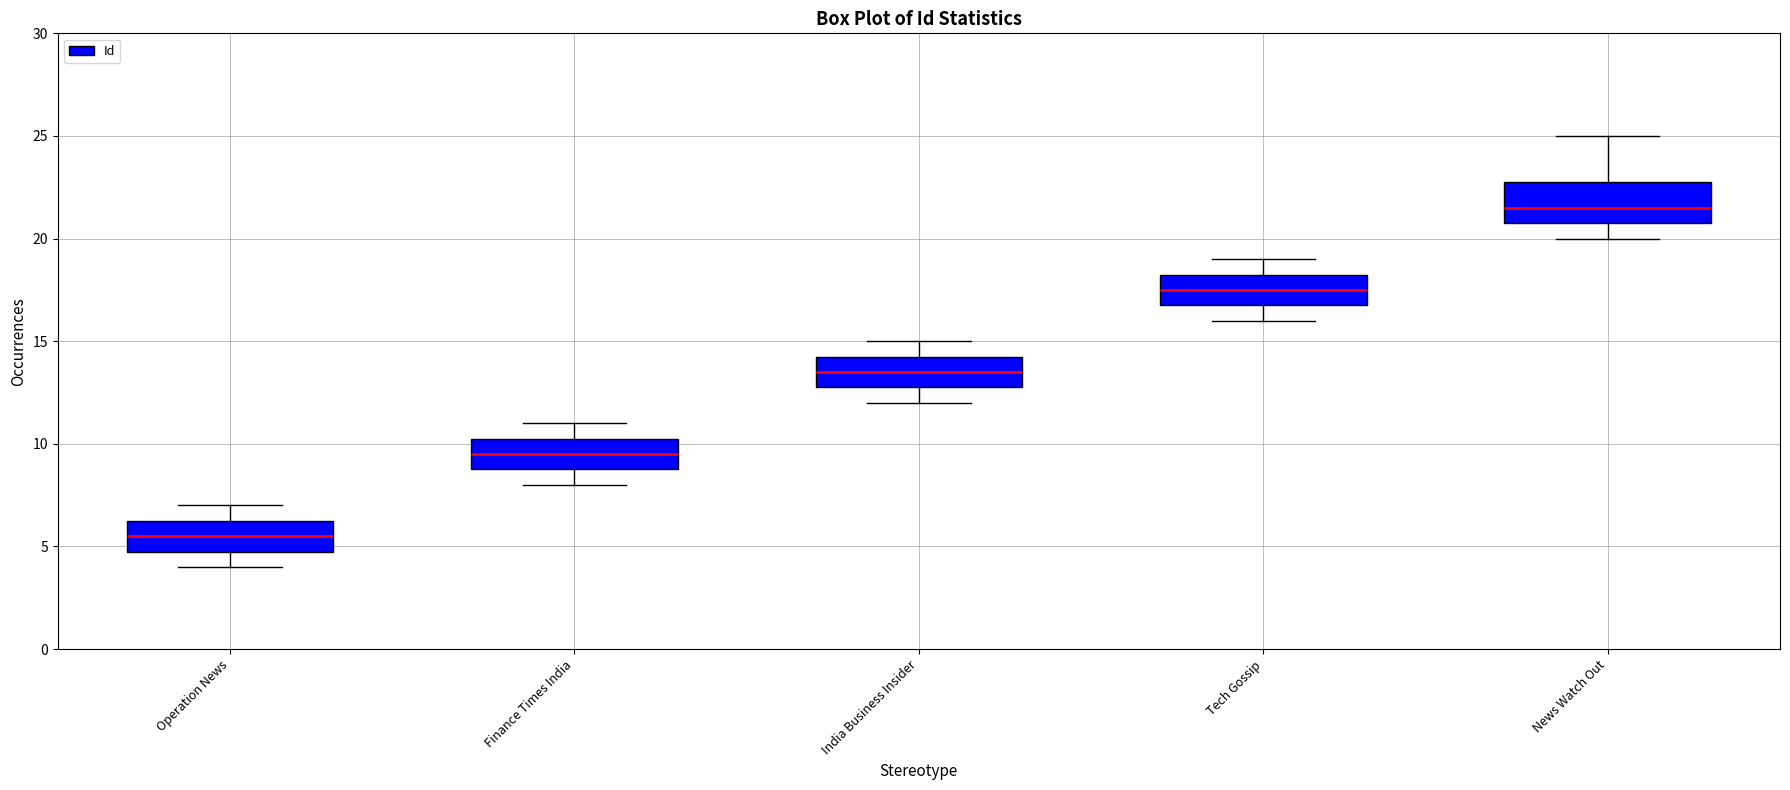

Reading left to right, read every box against the y-axis: the position of its median line, the range the box covers, and the ends of its whiskers. The values are not printed on the chart, so give them approximately, as read against the axis.

Operation News: median 5.5, box 5.0 to 6.5, whiskers 4.0 to 7.0
Finance Times India: median 9.5, box 9.0 to 10.5, whiskers 8.0 to 11.0
India Business Insider: median 13.5, box 13.0 to 14.5, whiskers 12.0 to 15.0
Tech Gossip: median 17.5, box 17.0 to 18.5, whiskers 16.0 to 19.0
News Watch Out: median 21.5, box 21.0 to 23.0, whiskers 20.0 to 25.0